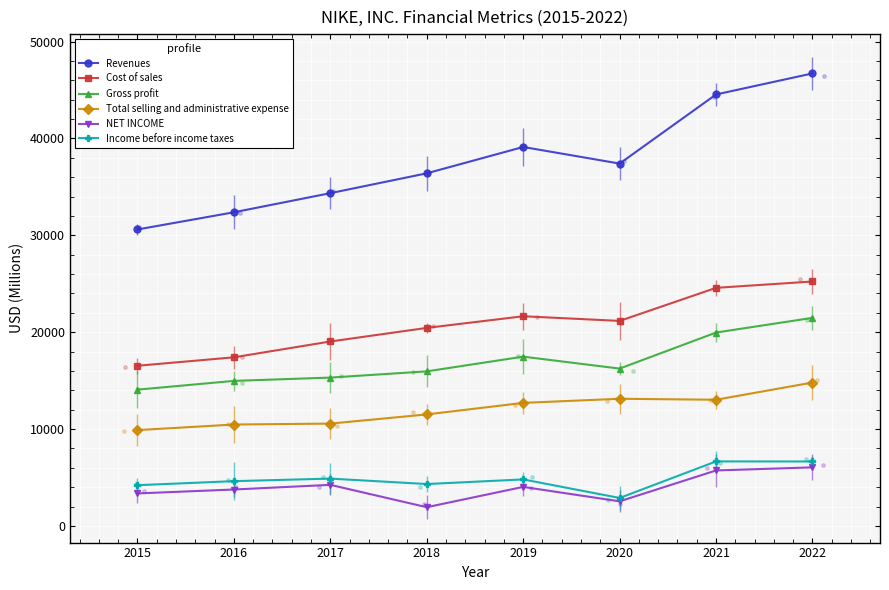

What are all the series names shown in the legend?

Revenues, Cost of sales, Gross profit, Total selling and administrative expense, NET INCOME, Income before income taxes